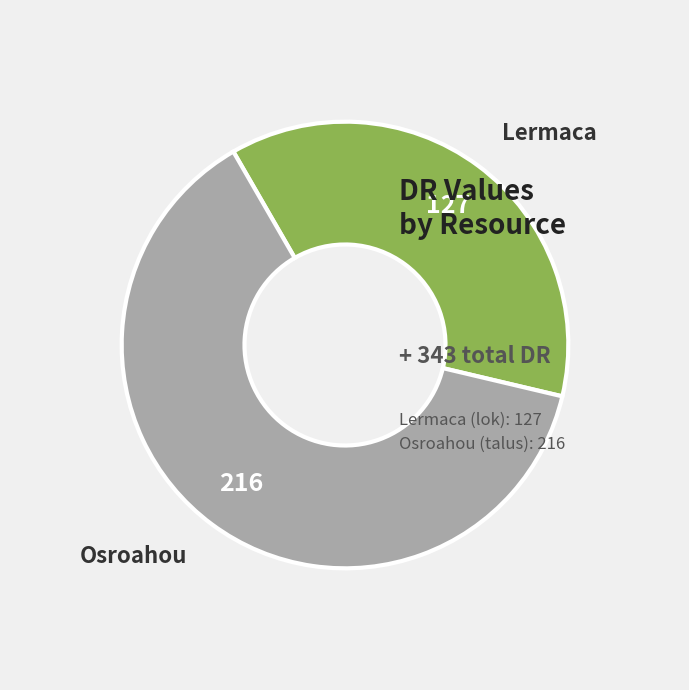

True or false: Lermaca accounts for 51% of the total.

False